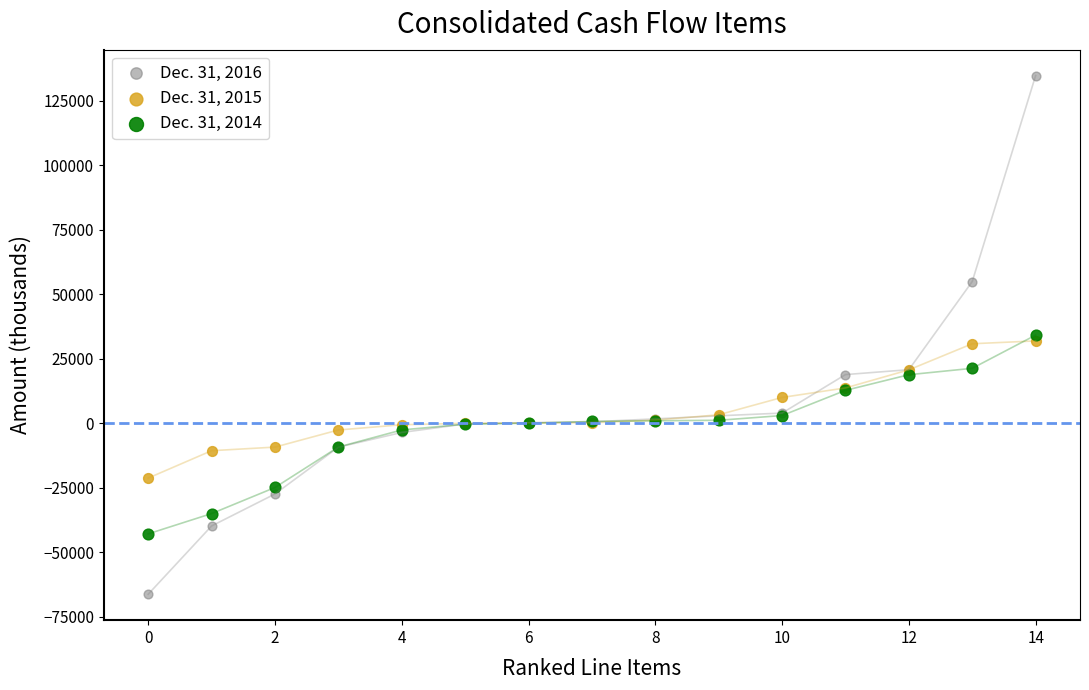

Which series contains the lowest Y value?

Dec. 31, 2016